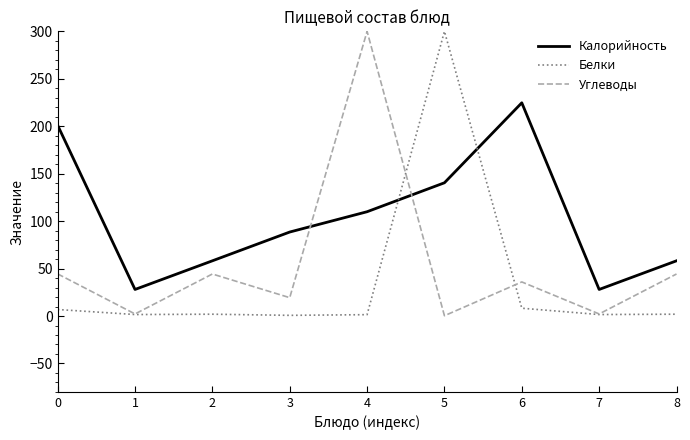

Read the Калорийность value at 3.

88.5